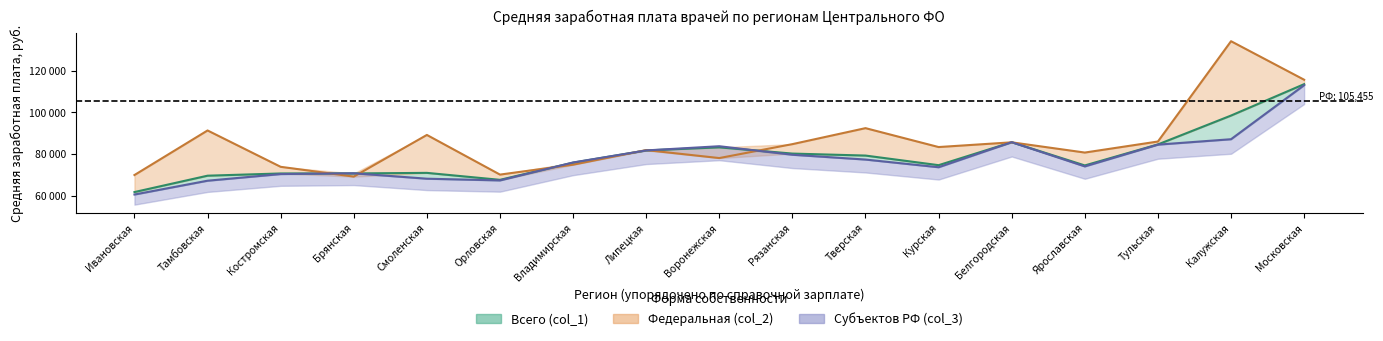

Which has a higher value, Рязанская or Ярославская?

Рязанская